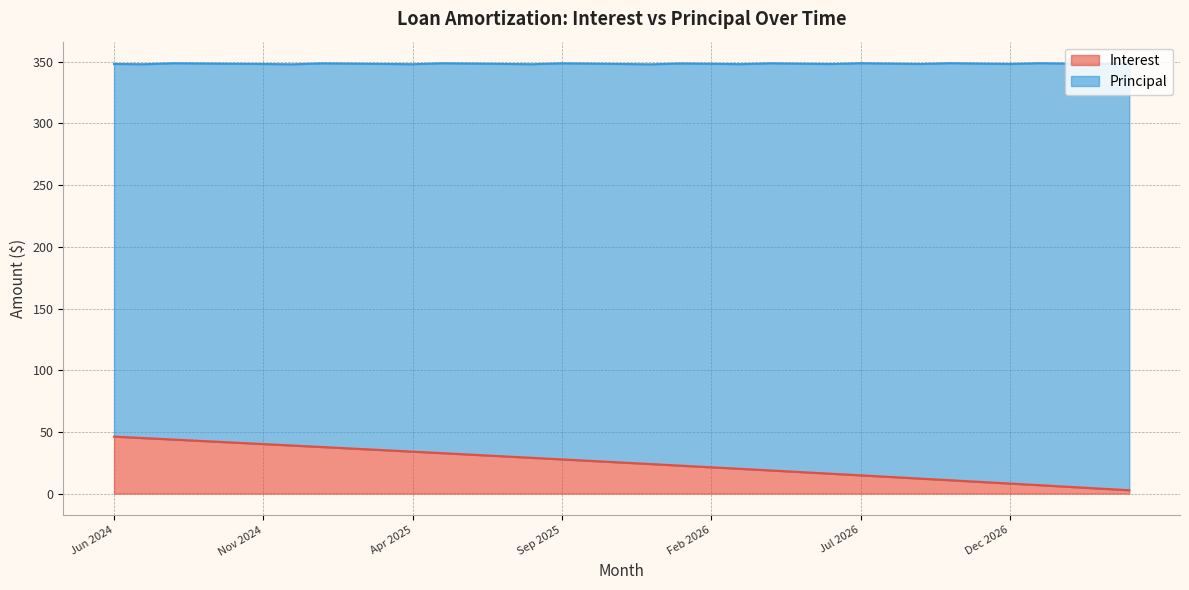

What is the total value across all series at Nov 2024?

348.2